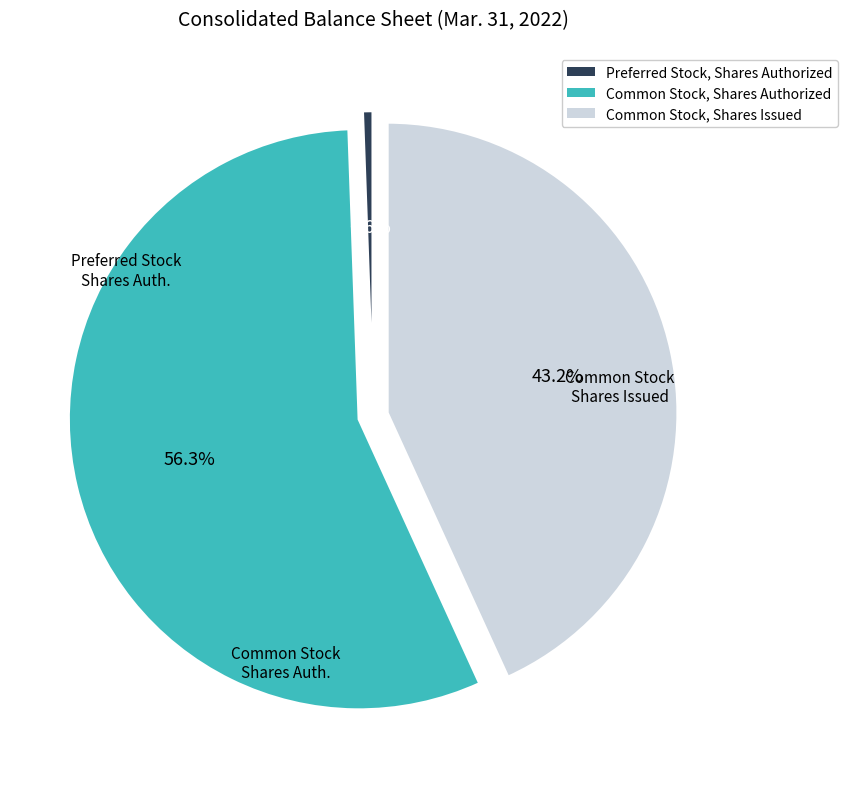

Does Common Stock, Shares Issued represent more than half of the total?

No